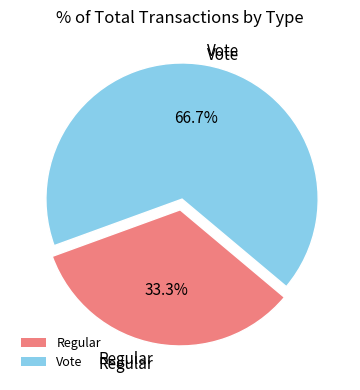

Which slice represents more than half of the pie?

Vote